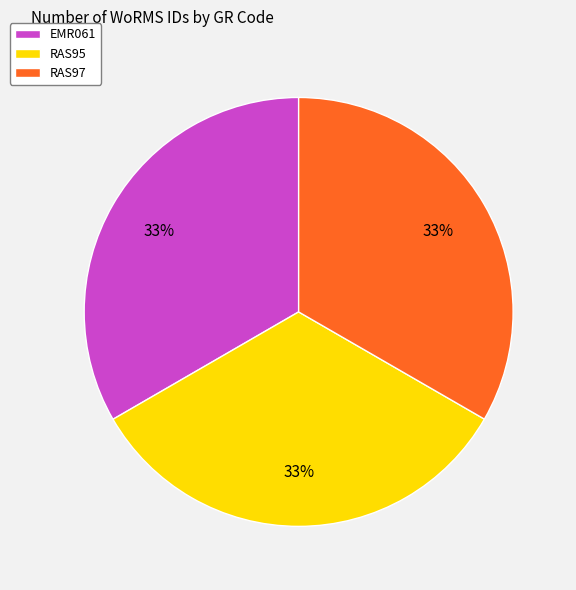

Count the number of slices in the pie.

3